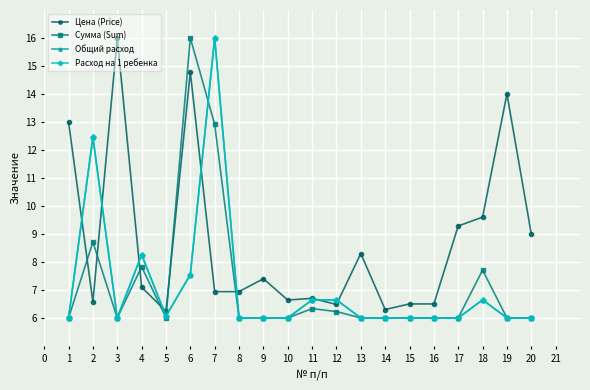

True or false: Общий расход and Цена (Price) cross at least once.

True